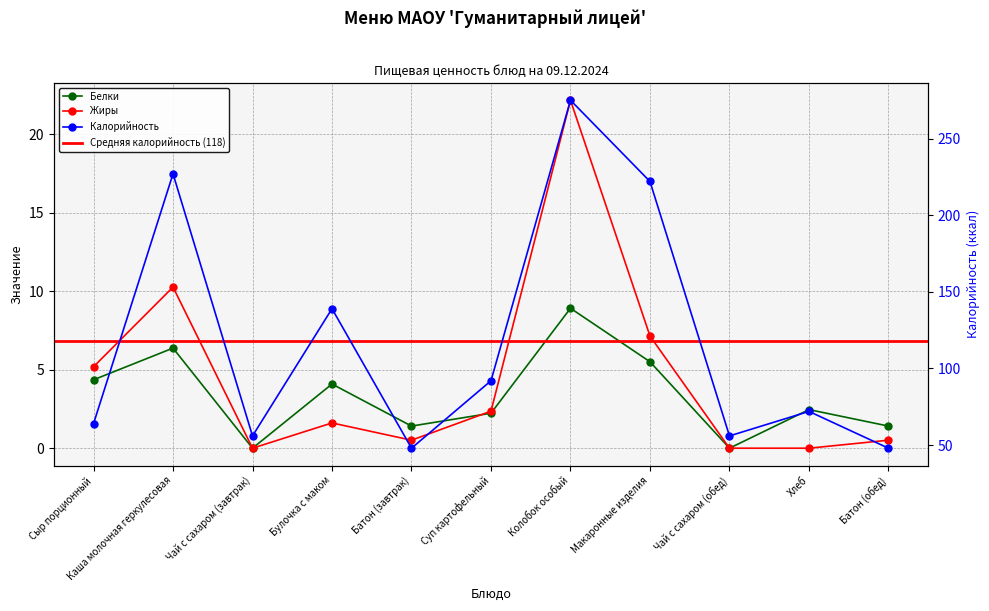

What is the highest value of the Калорийность series?

275.0